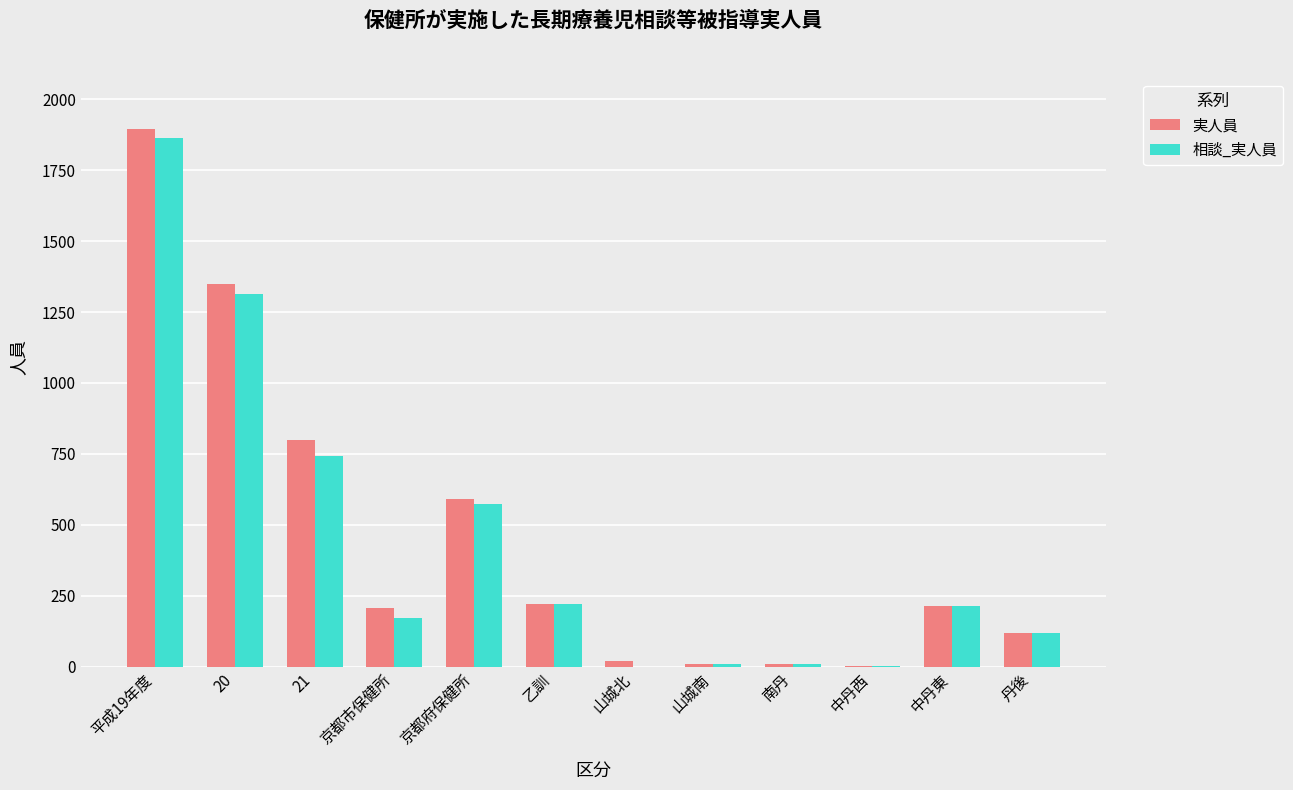

Which series has the largest range (max minus min)?

実人員